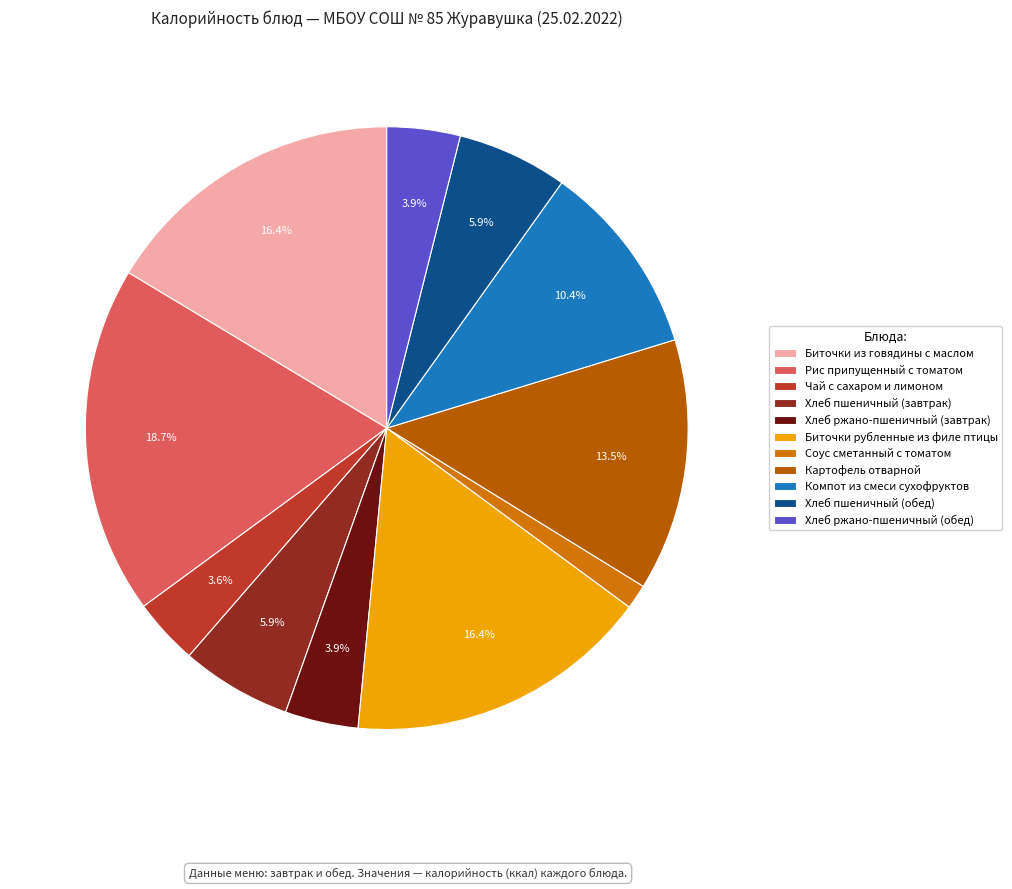

To the nearest percent, what is the difference between the largest and smallest slice percentages?

17%